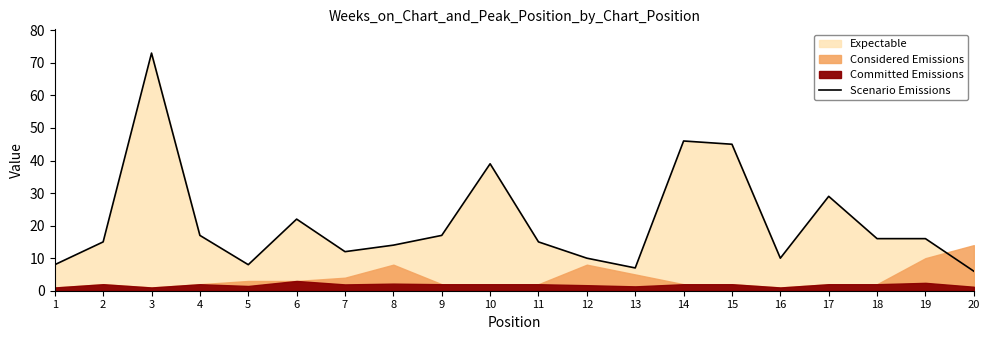

What is the difference between the maximum and minimum values?

67